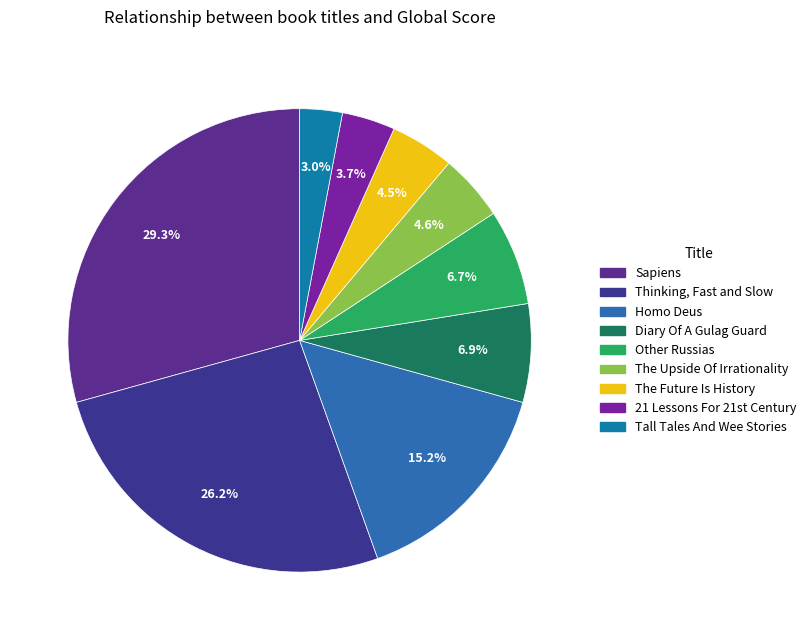

Which slice is the smallest?

Tall Tales And Wee Stories